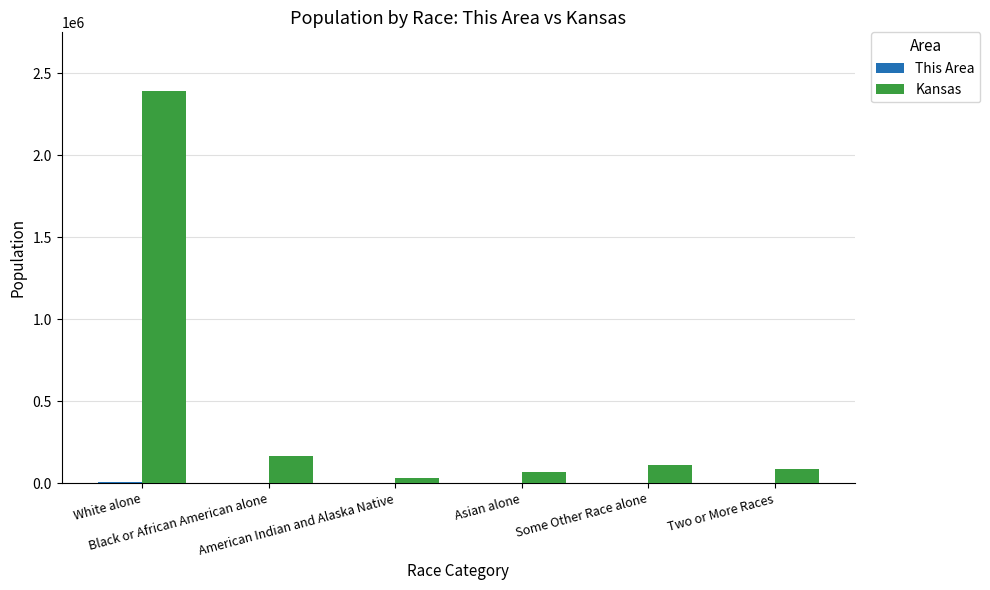

Which series has the largest total across all categories?

Kansas